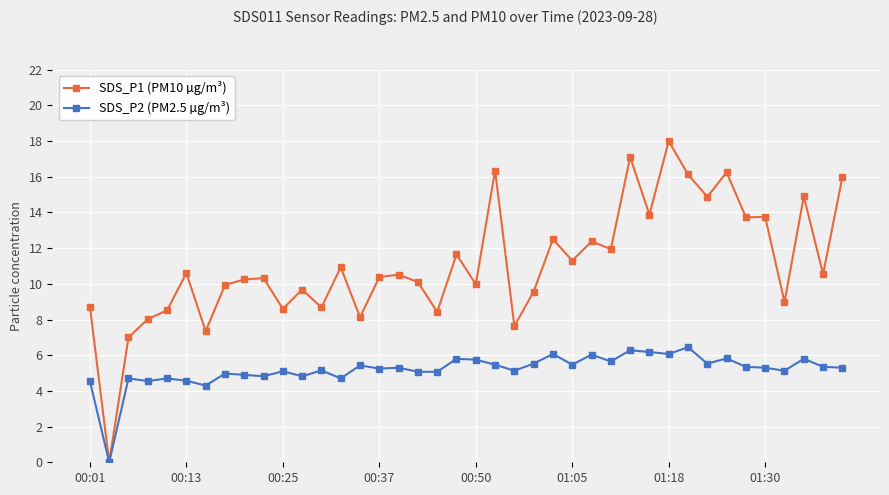

What is the maximum value shown in the chart?

18.0